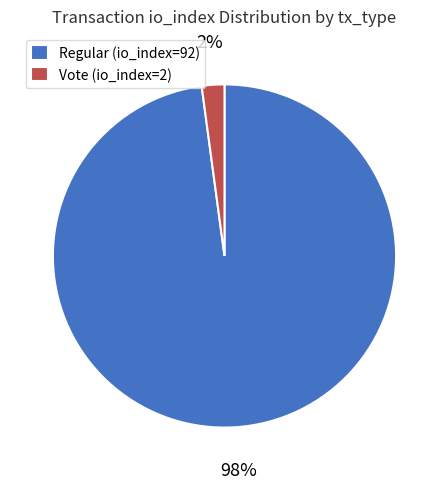

To the nearest percent, what is the combined percentage of Regular (io_index=92) and Vote (io_index=2)?

100%